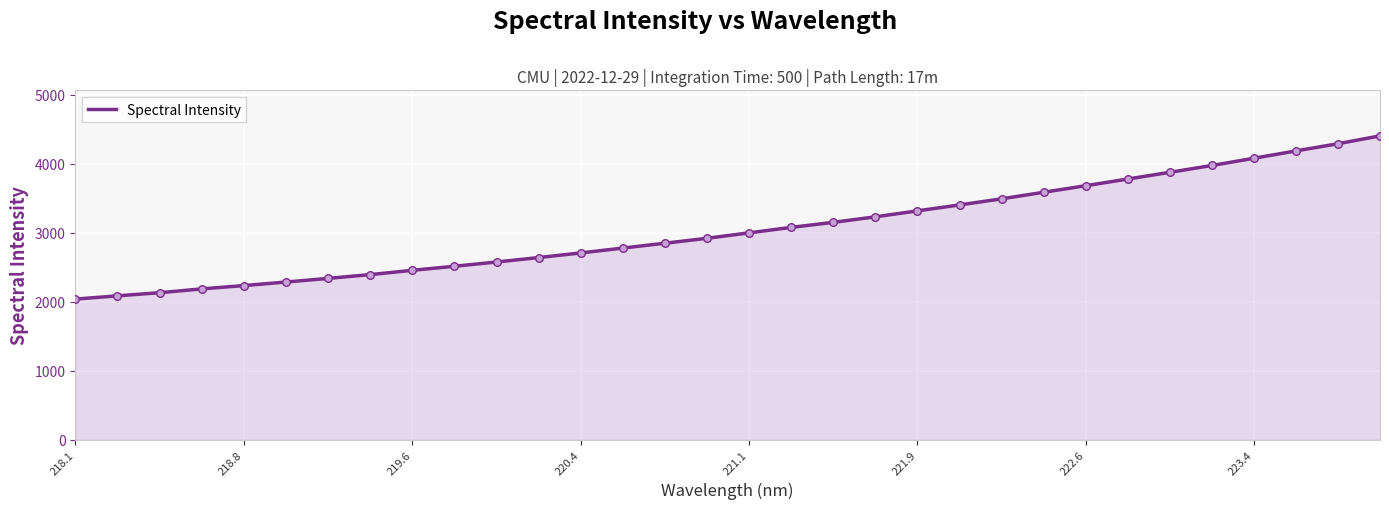

What is the difference between the maximum and minimum values?

2366.9